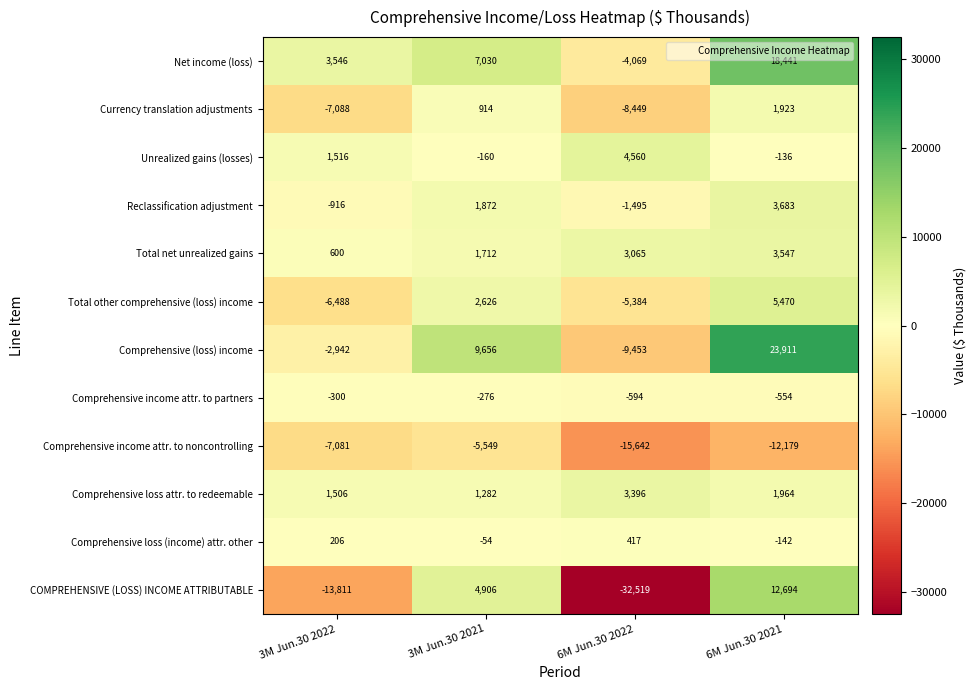

What is the smallest value displayed?

-32519